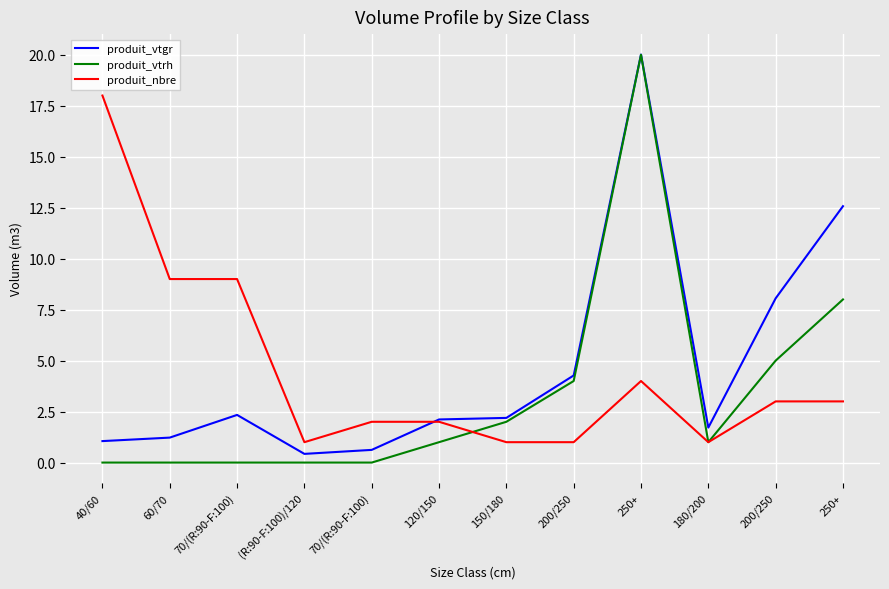

How many lines are shown in the chart?

3